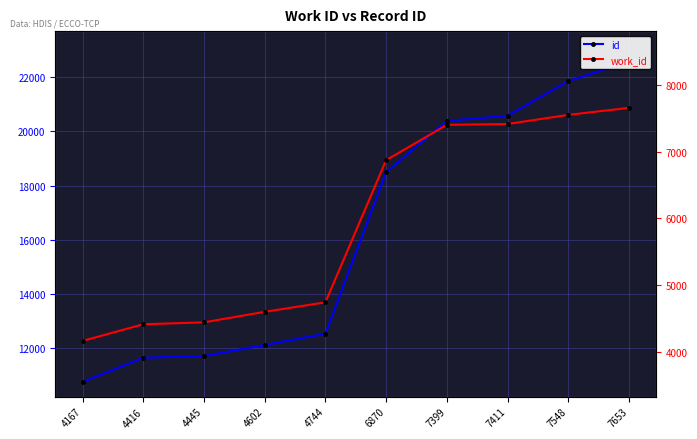

Rank the categories by id value from lowest to highest.

4167, 4416, 4445, 4602, 4744, 6870, 7399, 7411, 7548, 7653